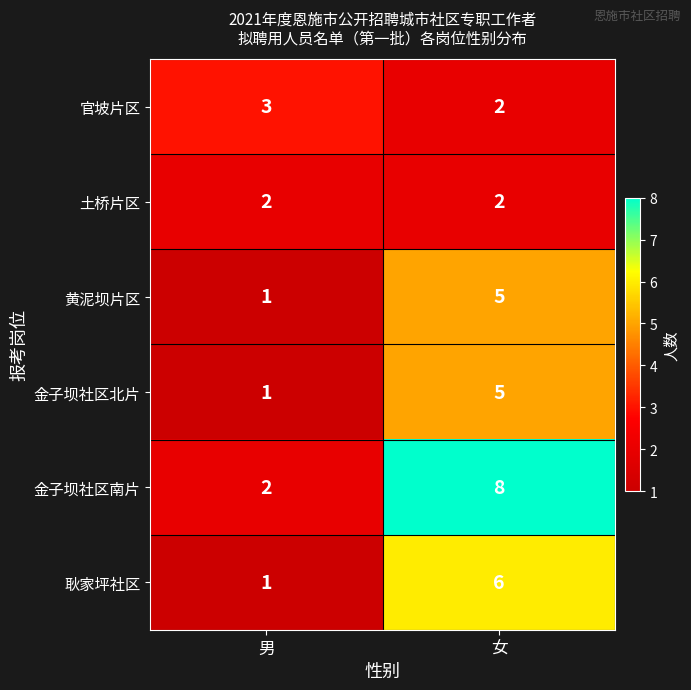

Which label corresponds to the largest value in the chart?

女